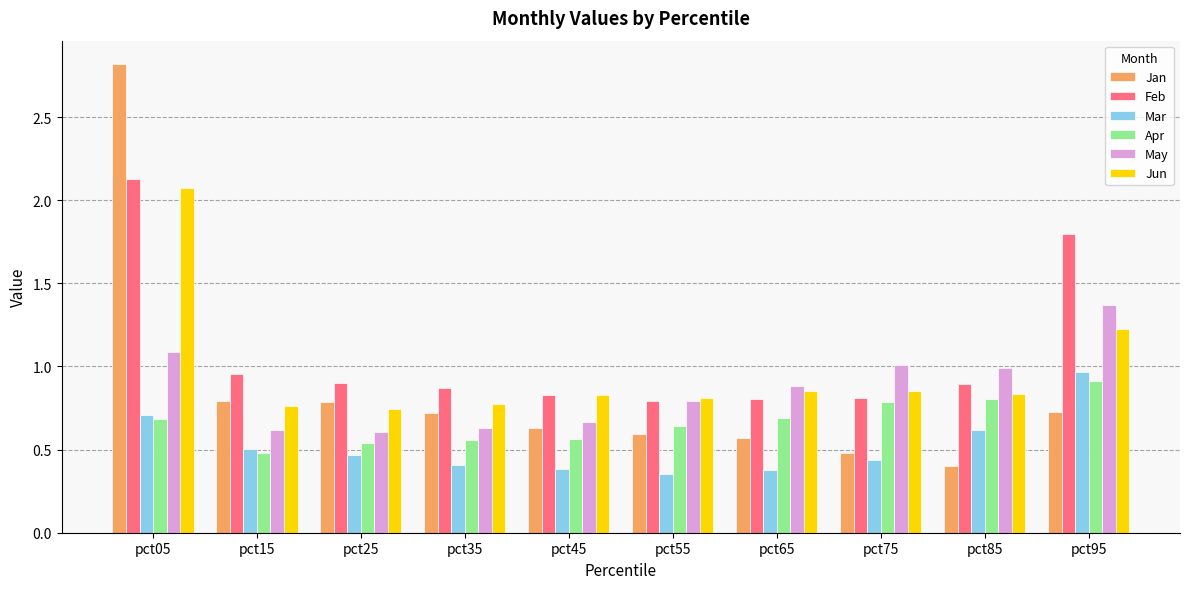

What is the sum of all Apr values?

6.7